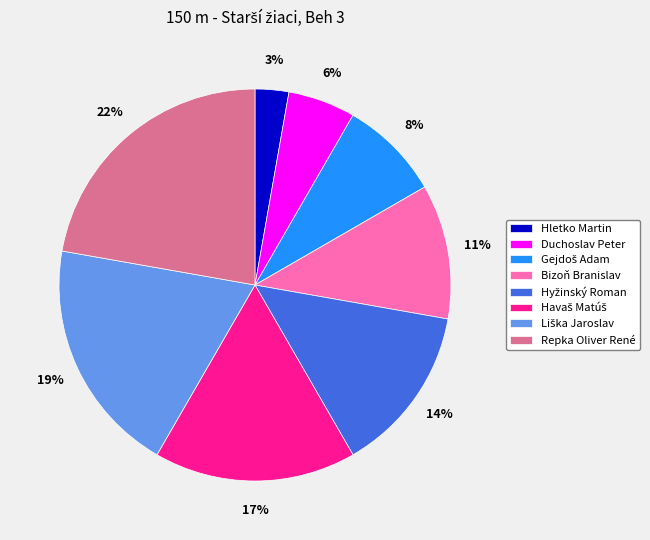

What is the smallest slice in the pie chart?

Hletko Martin